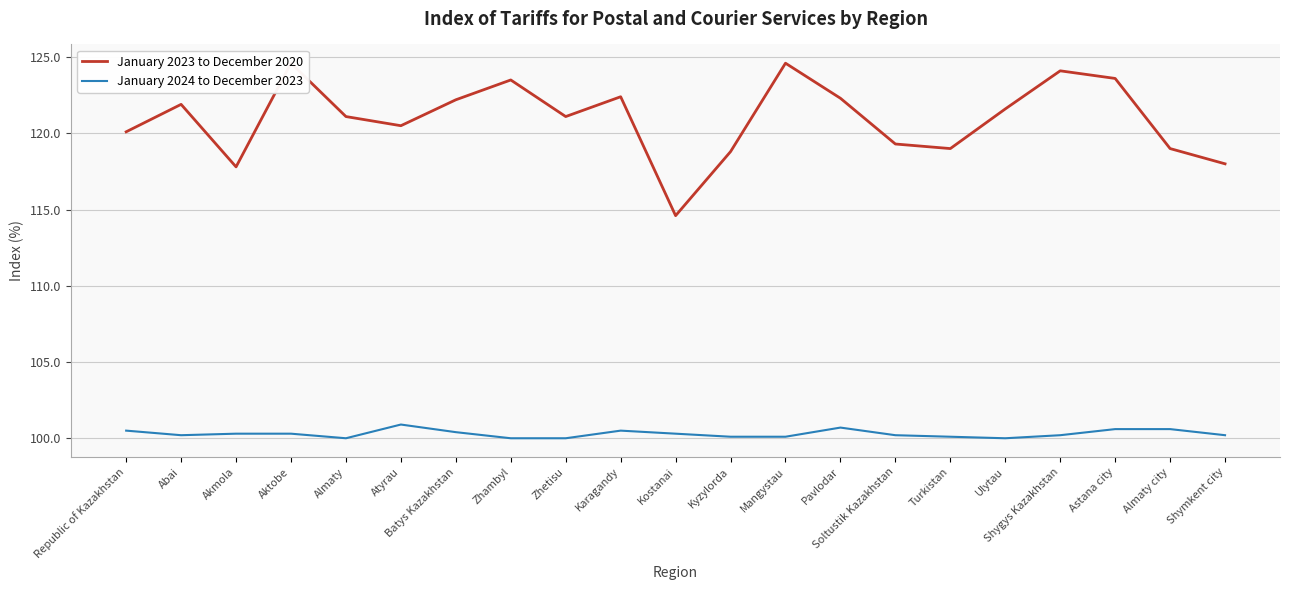

What is the sum of all January 2024 to December 2023 values?

2106.2